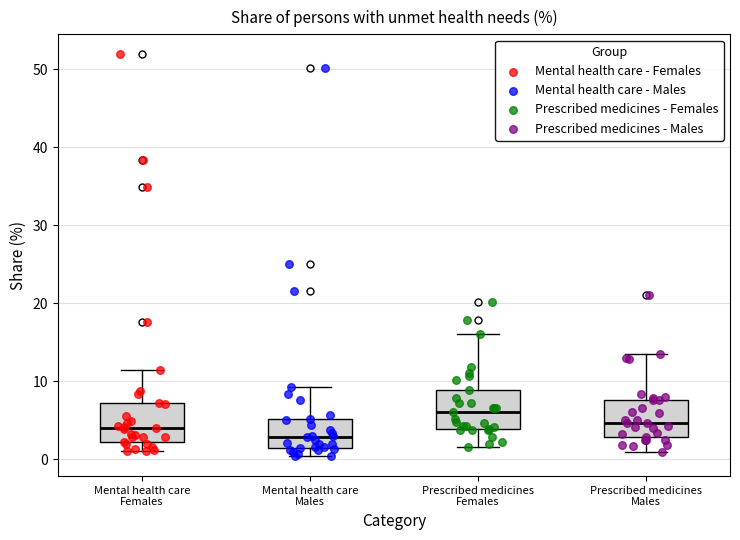

Where does the upper whisker of the box for Mental health care Males end on the y-axis? The values are not printed on the chart, so give them approximately, as read against the axis.

9